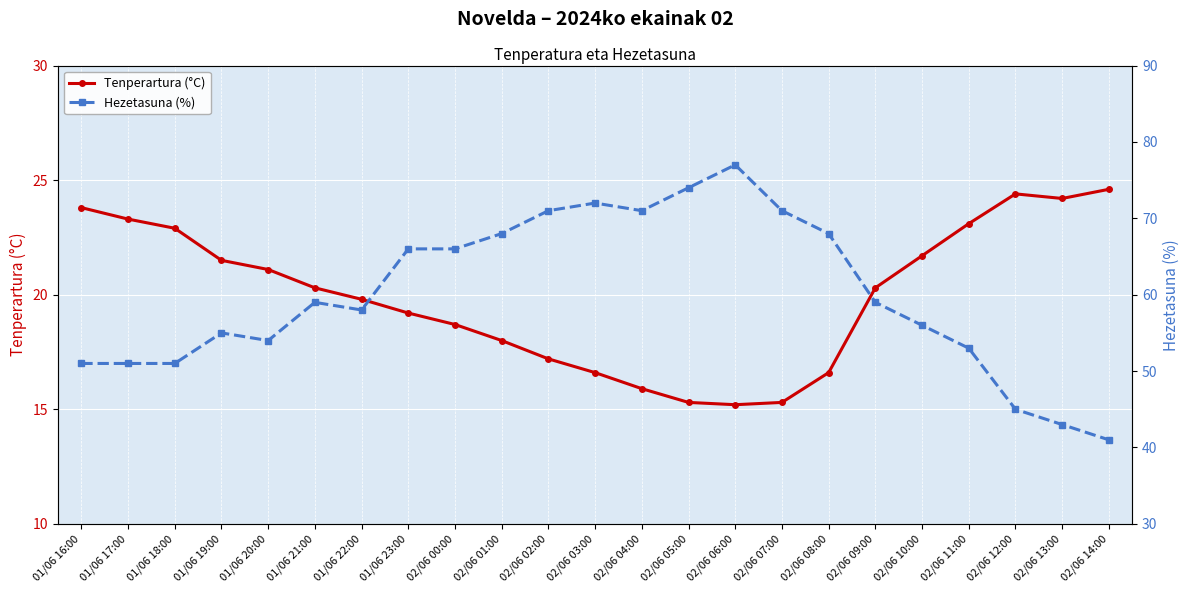

List the series in order of their overall mean, highest first.

Hezetasuna (%), Tenperartura (°C)